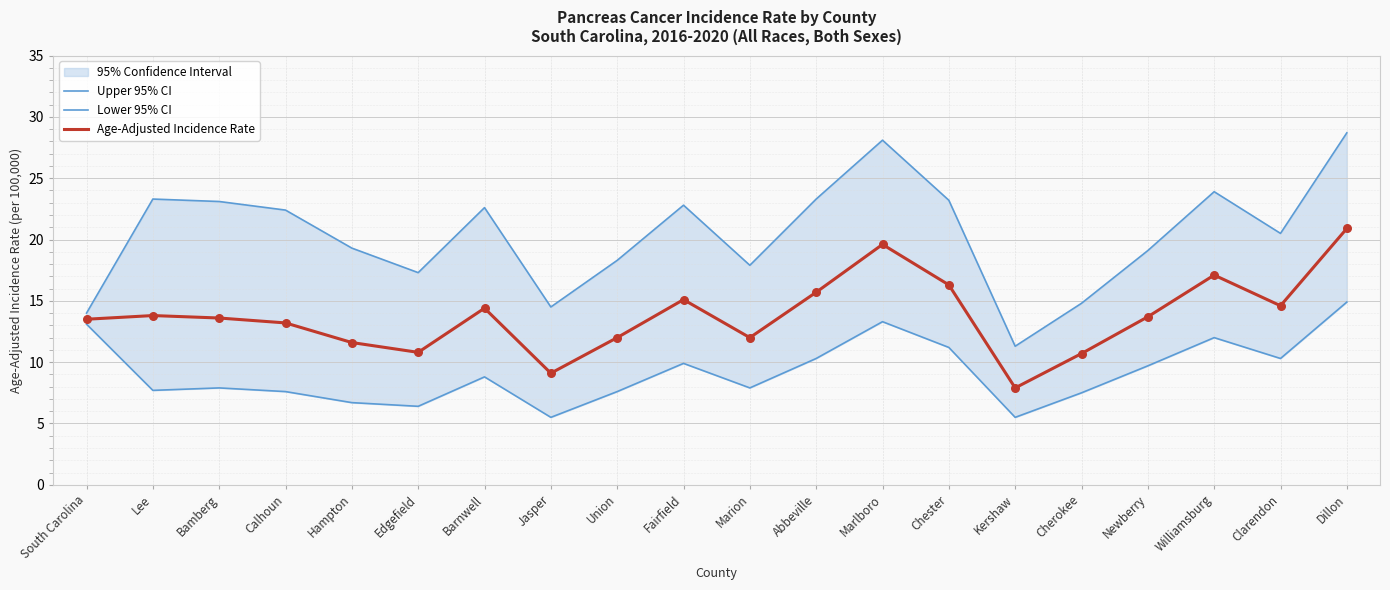

Which series has the largest Y range (max minus min)?

Upper 95% CI